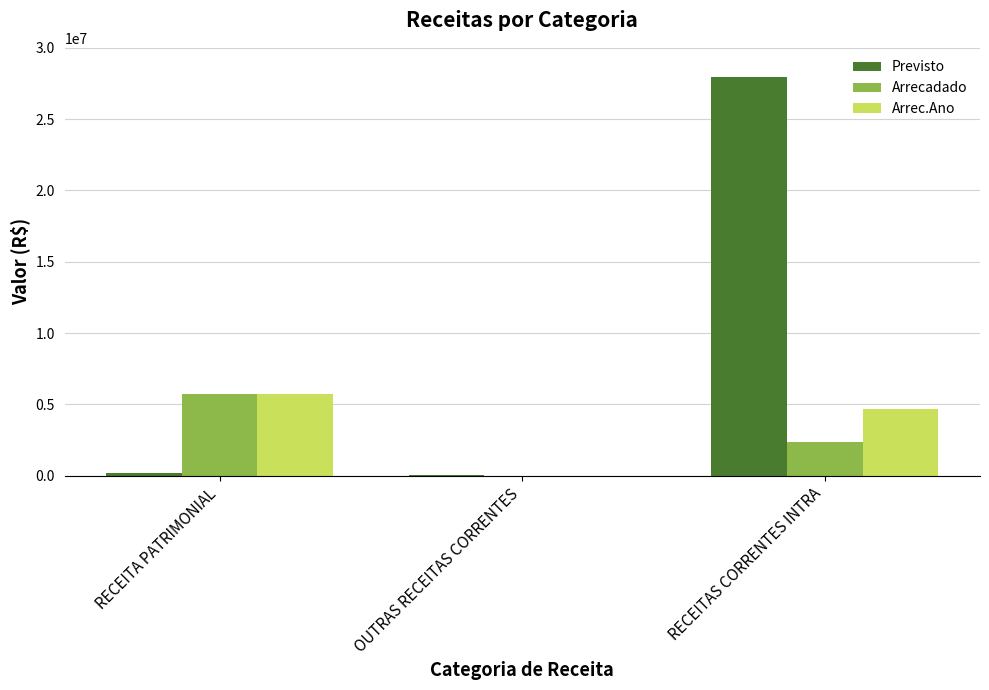

The value of Previsto at RECEITAS CORRENTES INTRA is 27980959.0. True or false?

True